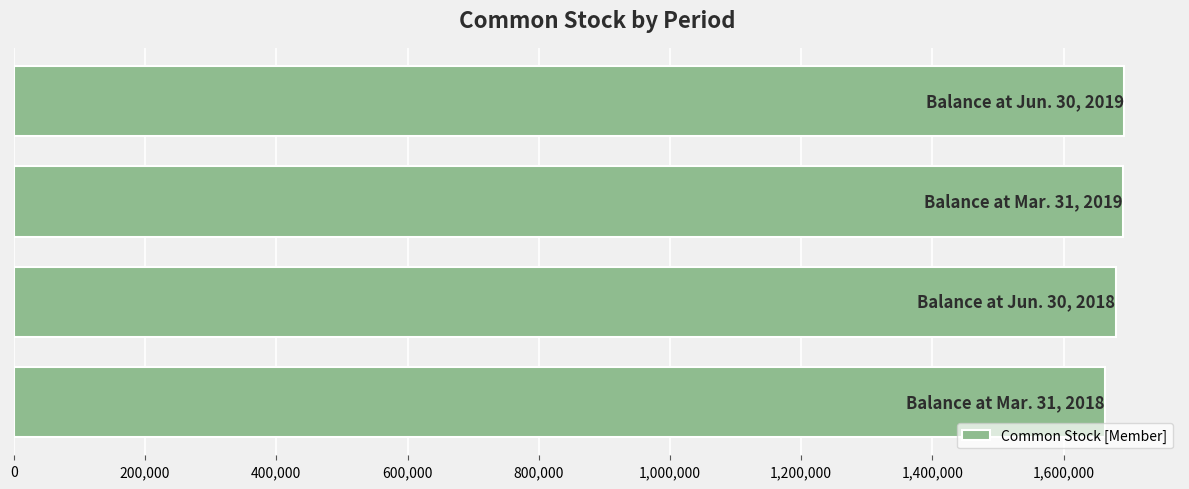

What is the sum of all values?

6726885